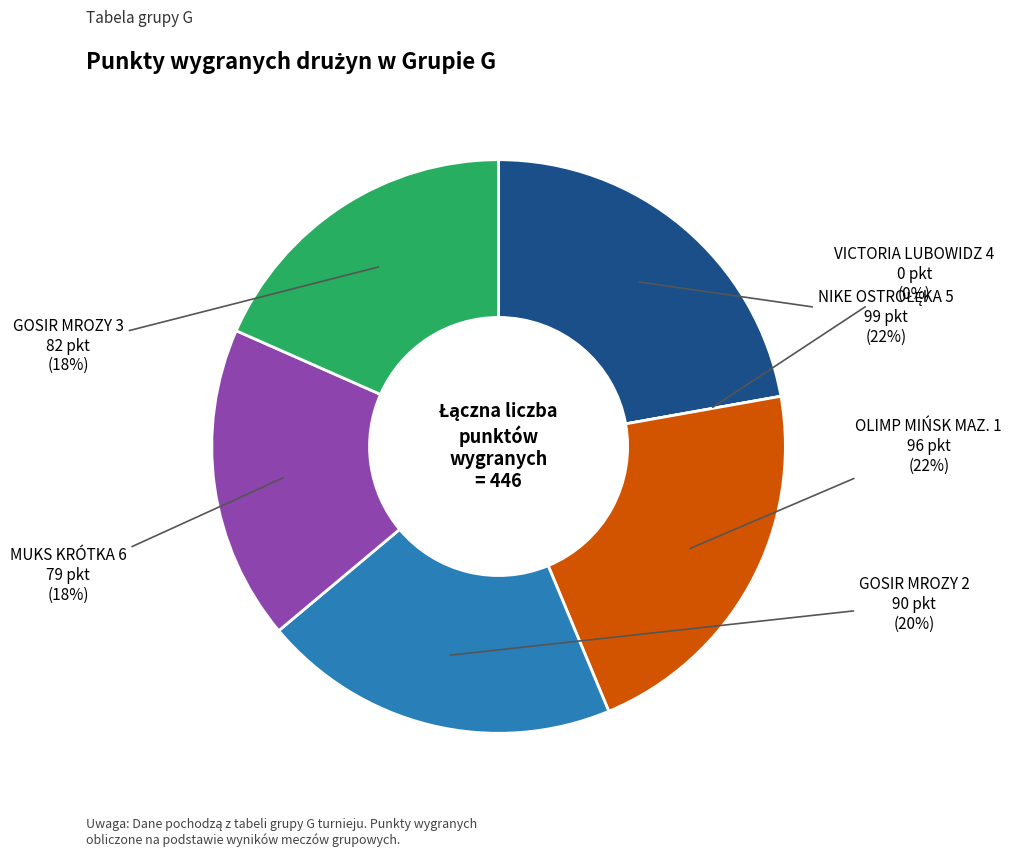

Is the sum of NIKE OSTROŁĘKA 5 and GOSIR MROZY 2 greater than half?

No